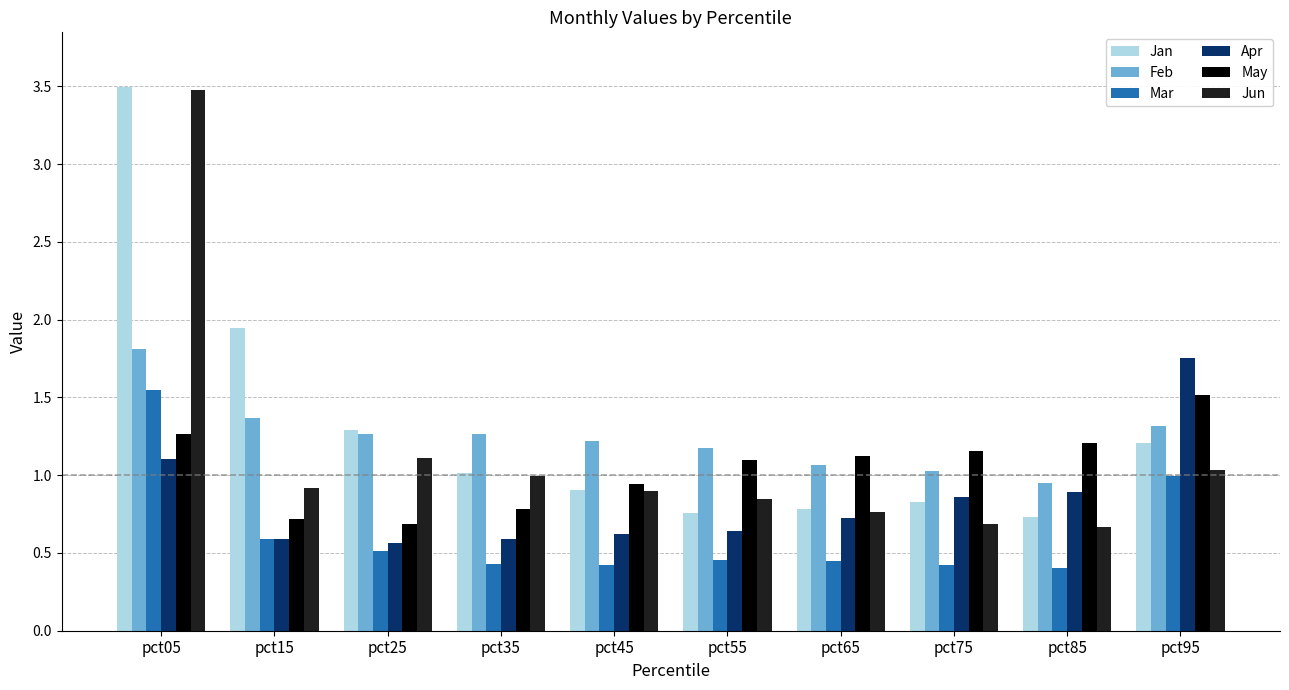

The value of Mar at pct25 is 0.5. True or false?

True